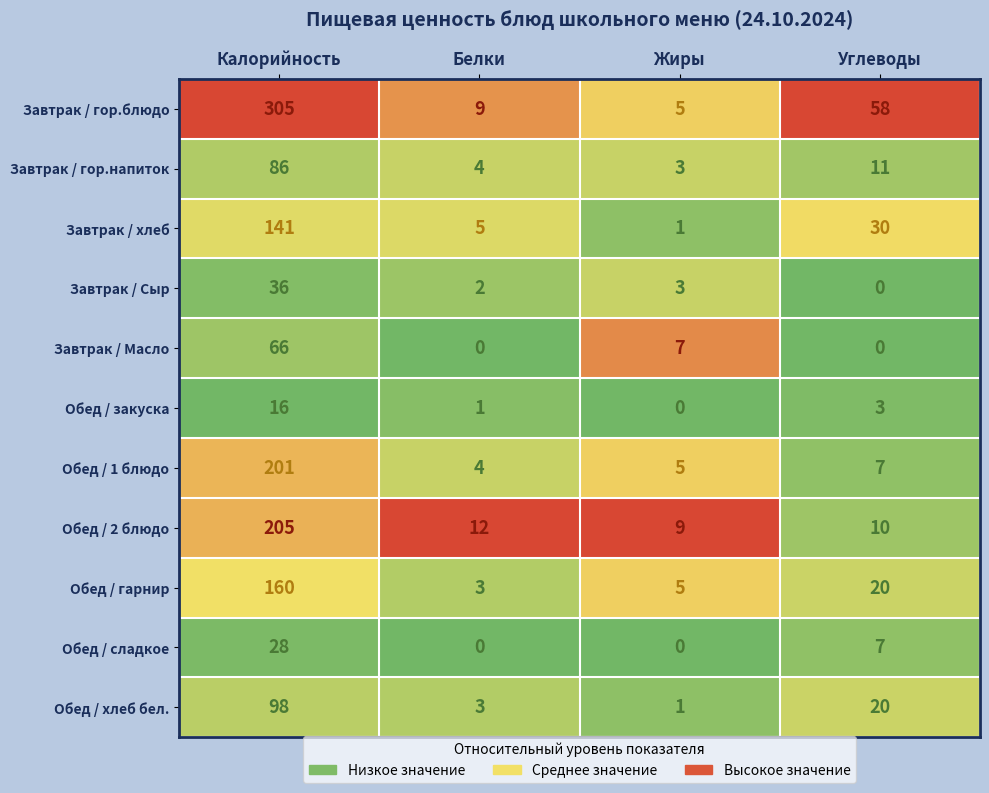

What is the difference between the highest and lowest values at Углеводы?

58